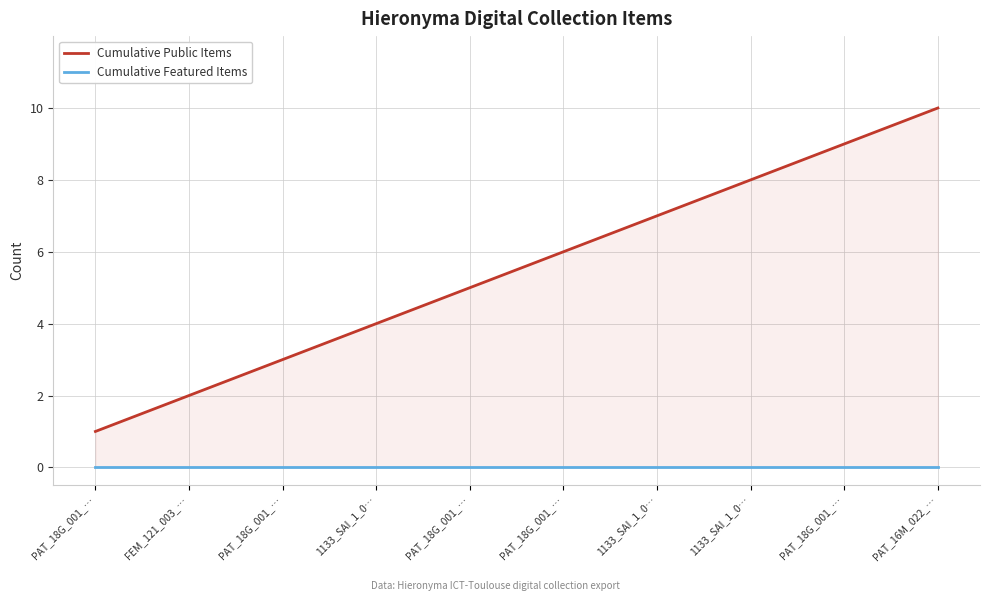

What is the minimum value for Cumulative Public Items?

1